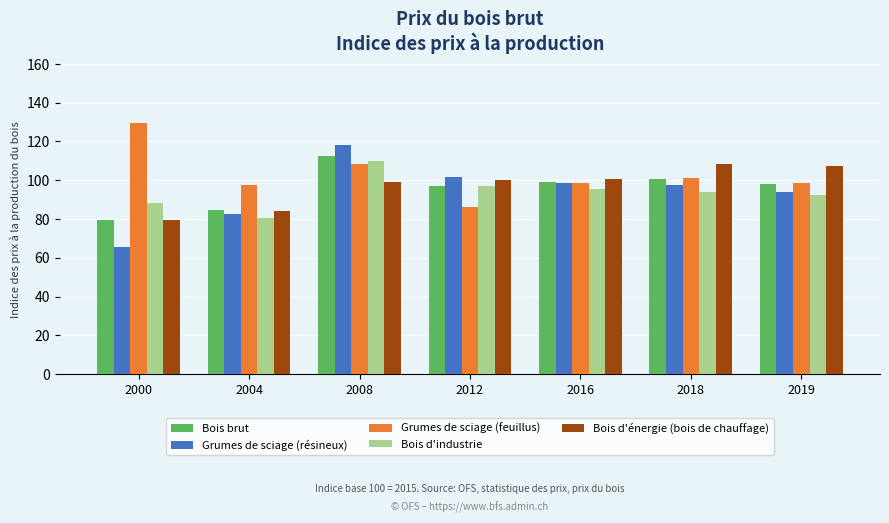

What is the approximate value of Grumes de sciage (feuillus) at 2019?

98.7